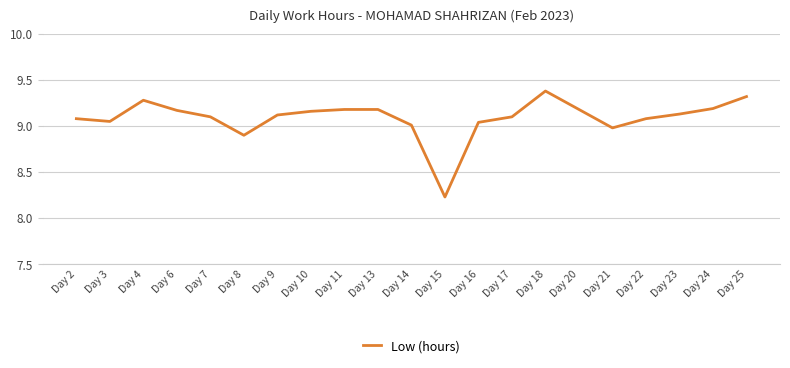

How many lines are shown in the chart?

1